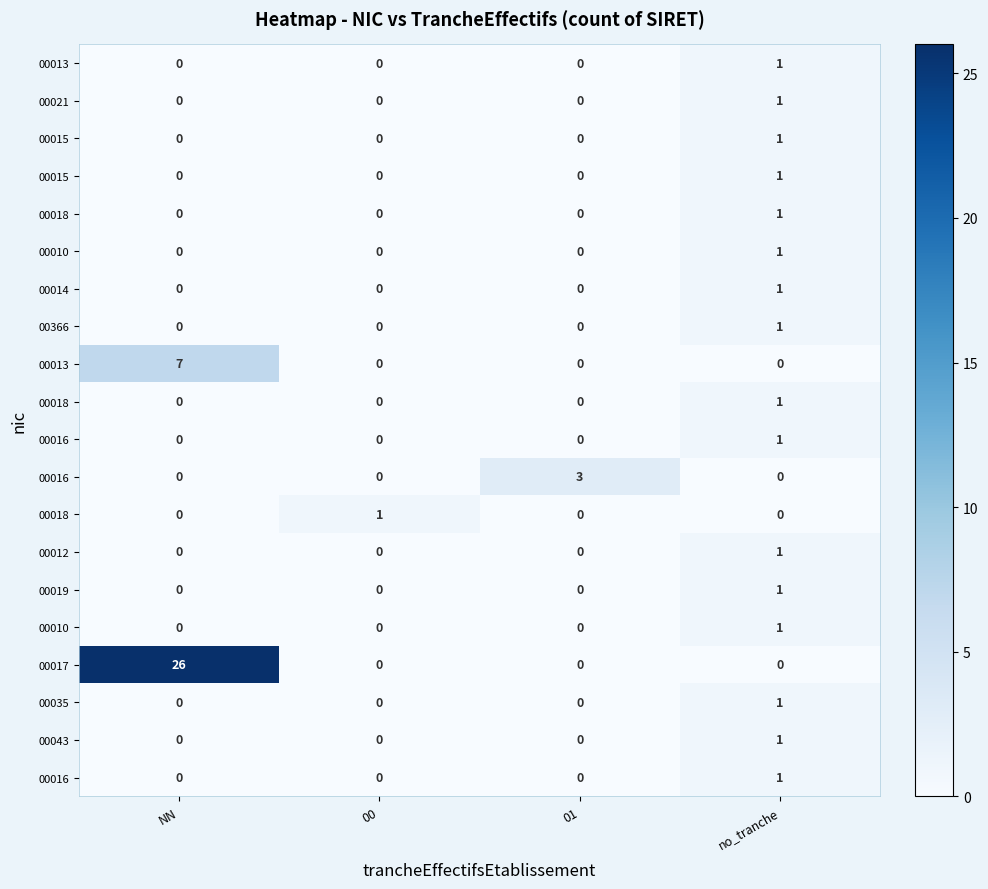

What is the total value across all series at no_tranche?

16